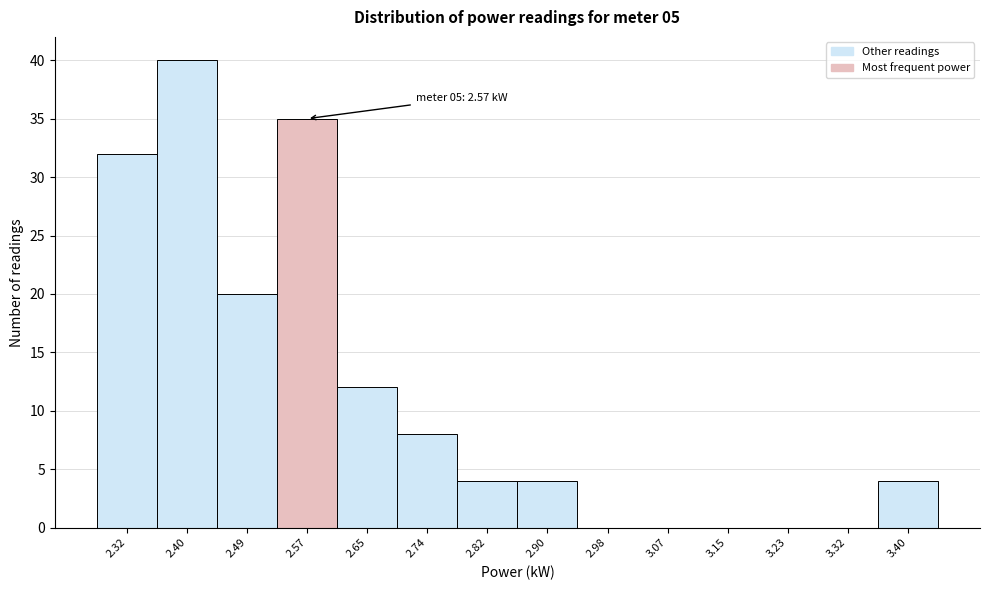

Over which range of the x-axis is the bar tallest?

2.36 to 2.45